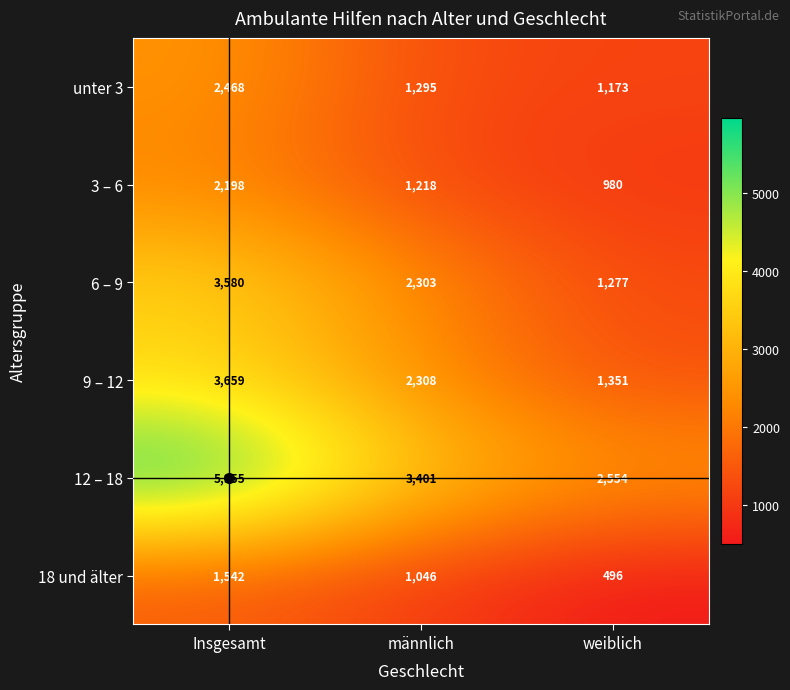

At which category is the sum across all series the highest?

Insgesamt